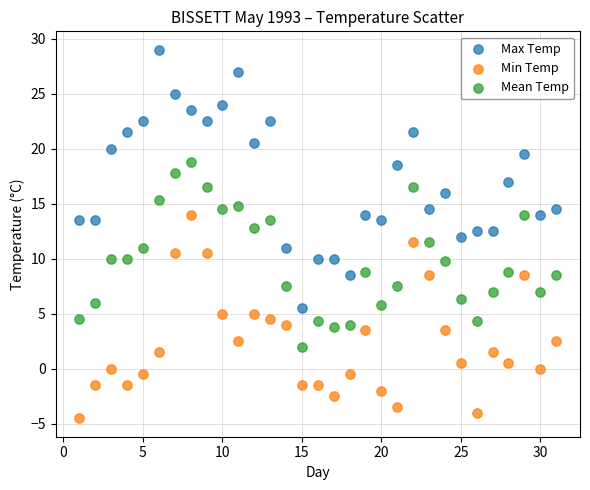

Which series contains the lowest Y value?

Min Temp